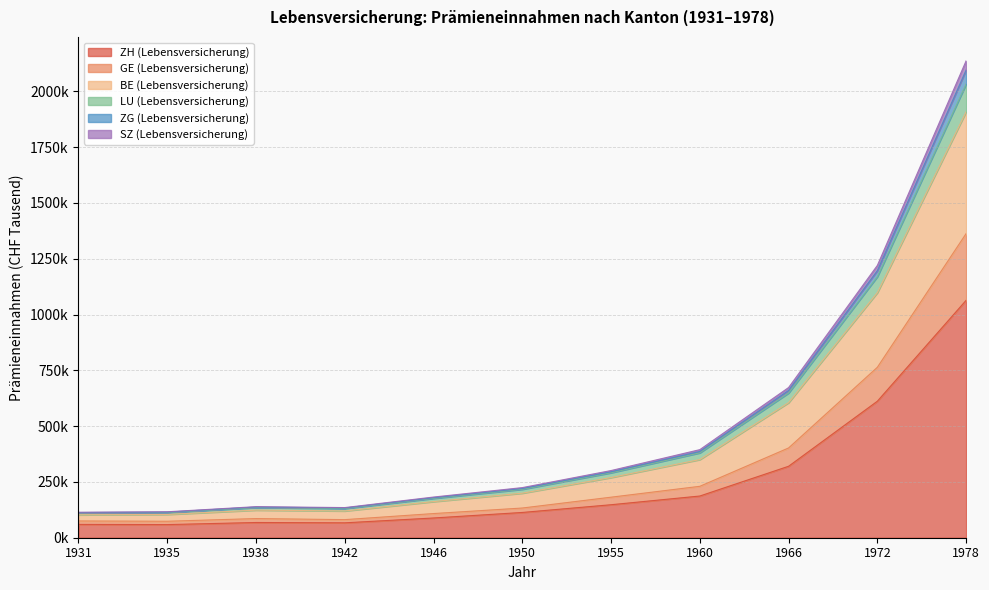

At which category is the sum across all series the highest?

1978